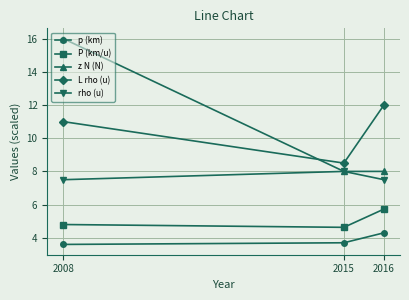

Where is L rho (u) nearest to the value 10?

2008